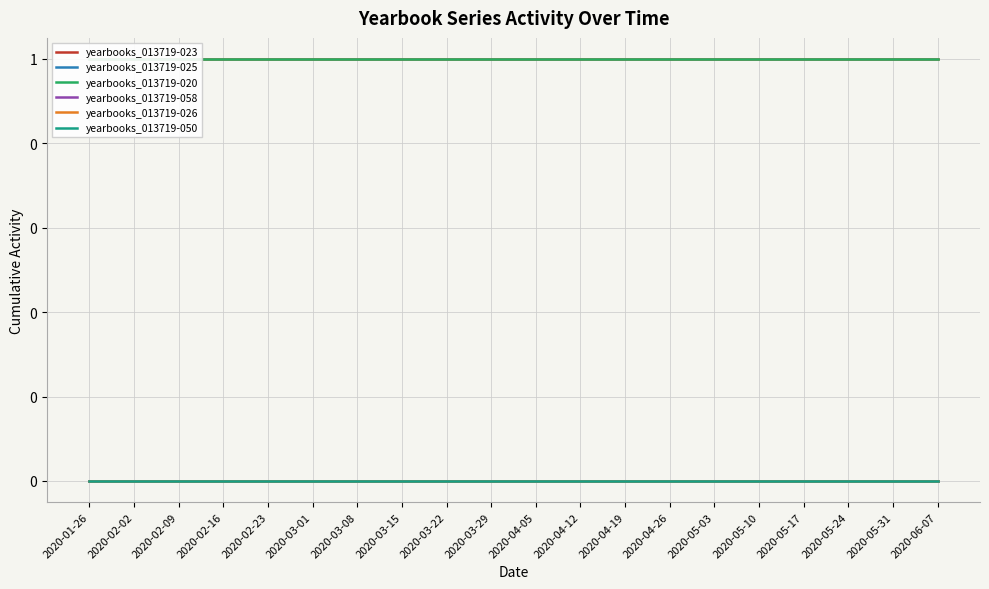

Where is yearbooks_013719-058 nearest to the value 0?

2020-01-26